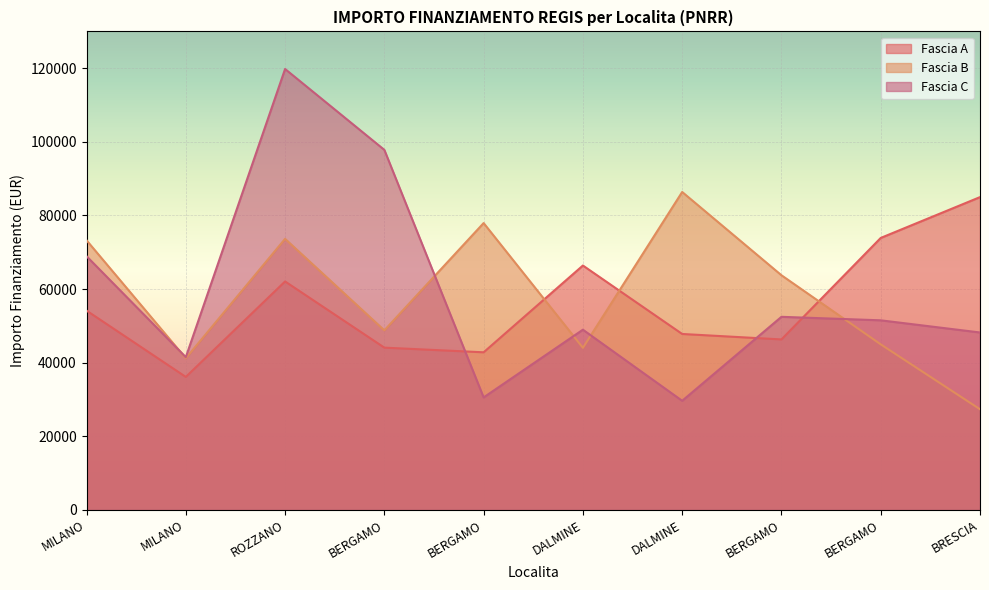

At which label is Fascia B closest to 56856?

BERGAMO